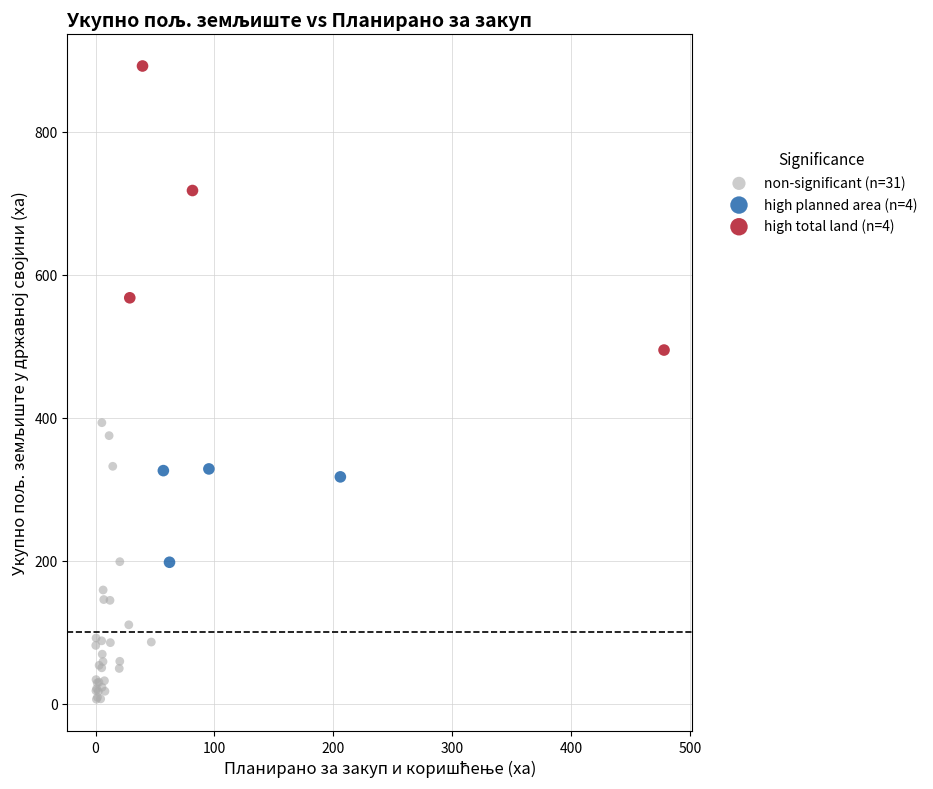

Which series contains the highest Y value?

high total land (n=4)